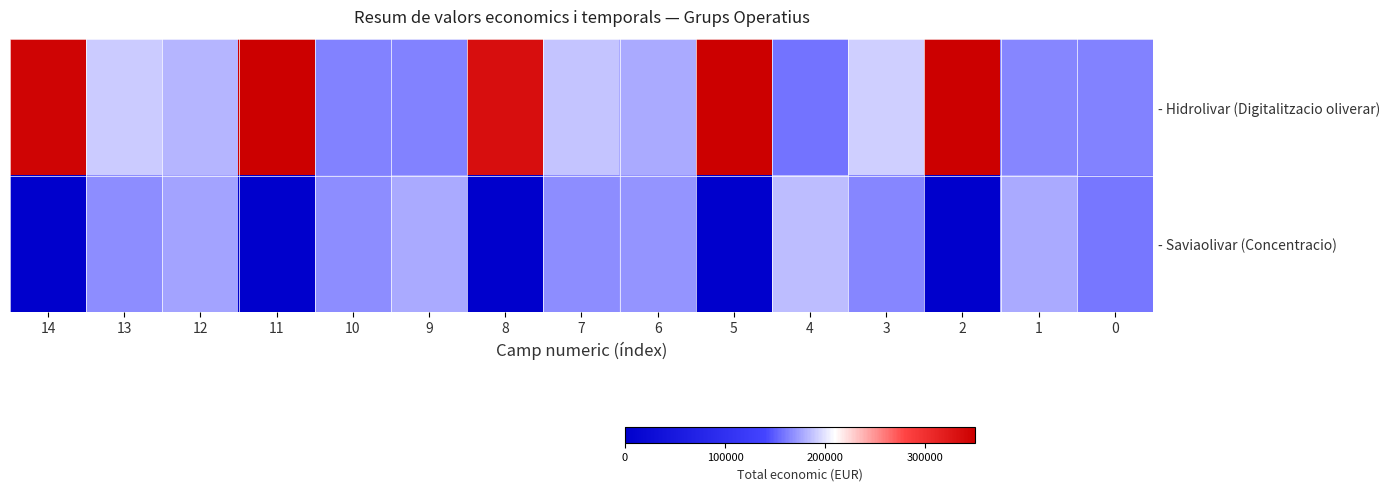

Which series changed the most between 13 and 3?

- Saviaolivar (Concentracio)